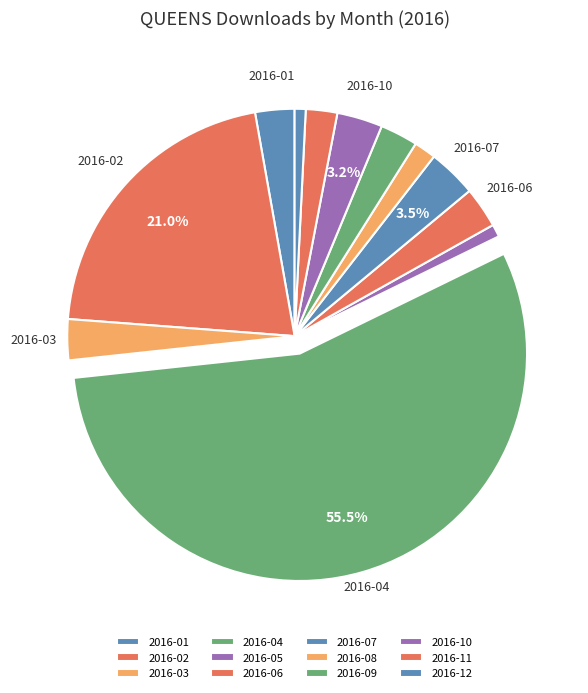

Is 2016-04 the majority of the pie?

Yes